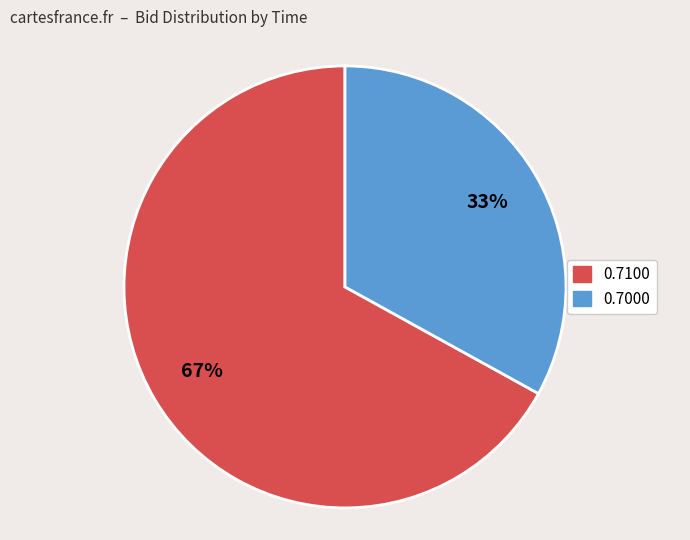

Count the number of slices in the pie.

2